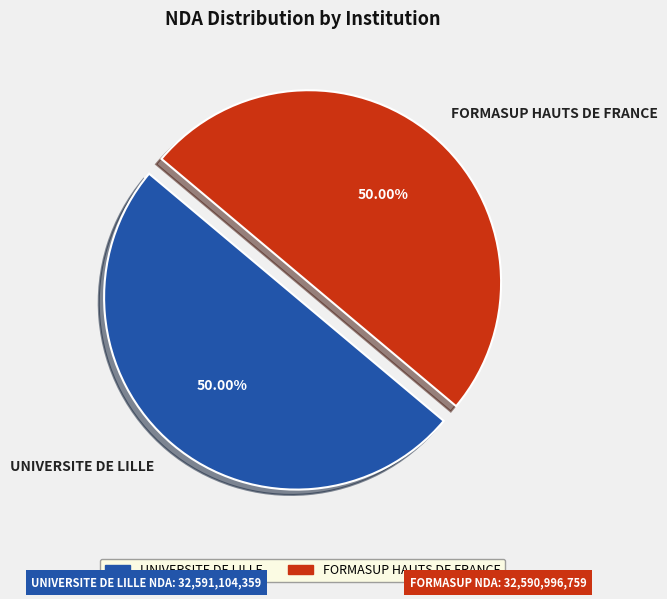

Is it true that UNIVERSITE DE LILLE is 56% of the pie?

False